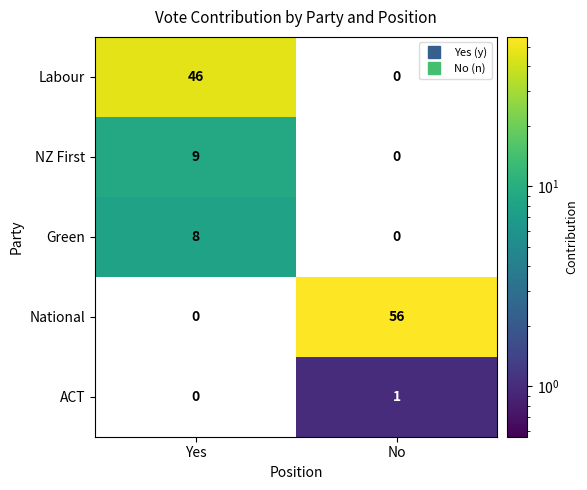

List the series in order of their peak value, highest first.

National, Labour, NZ First, Green, ACT